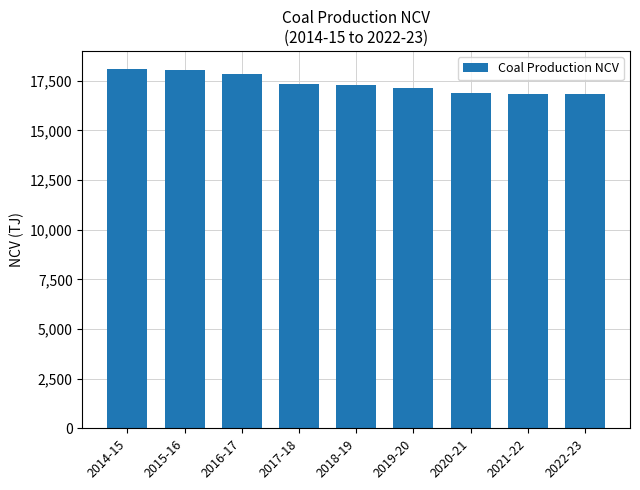

What is the difference between the values at 2021-22 and 2020-21?

82.8